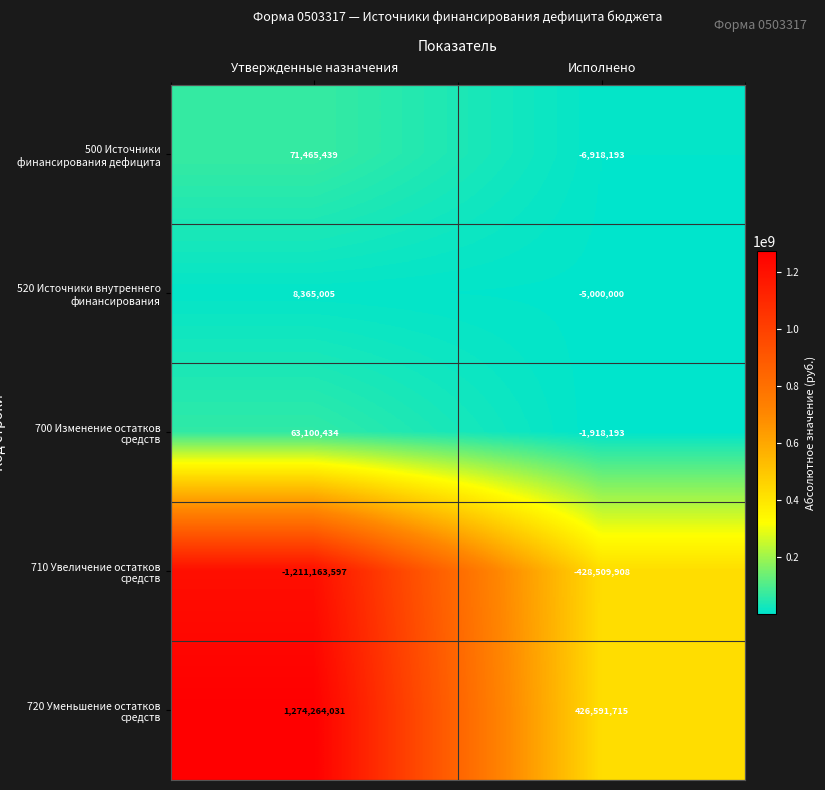

Reading right to left, transcribe all the data shown in this chart.

500 Источники финансирования дефицита: Исполнено=-6918193	Утвержденные назначения=71465439
520 Источники внутреннего финансирования: Исполнено=-5000000	Утвержденные назначения=8365005
700 Изменение остатков средств: Исполнено=-1918193	Утвержденные назначения=63100434
710 Увеличение остатков средств: Исполнено=-428509908	Утвержденные назначения=-1211163597
720 Уменьшение остатков средств: Исполнено=426591715	Утвержденные назначения=1274264031